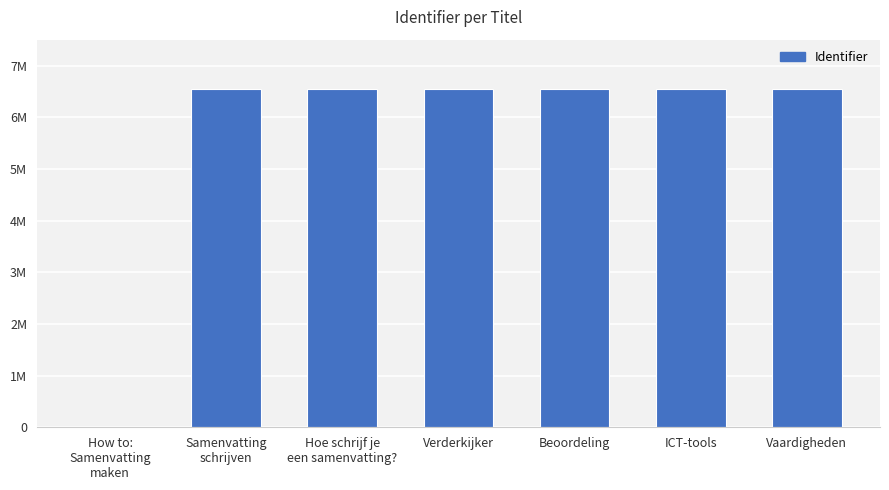

What is the difference between the second highest and minimum values?

6550716